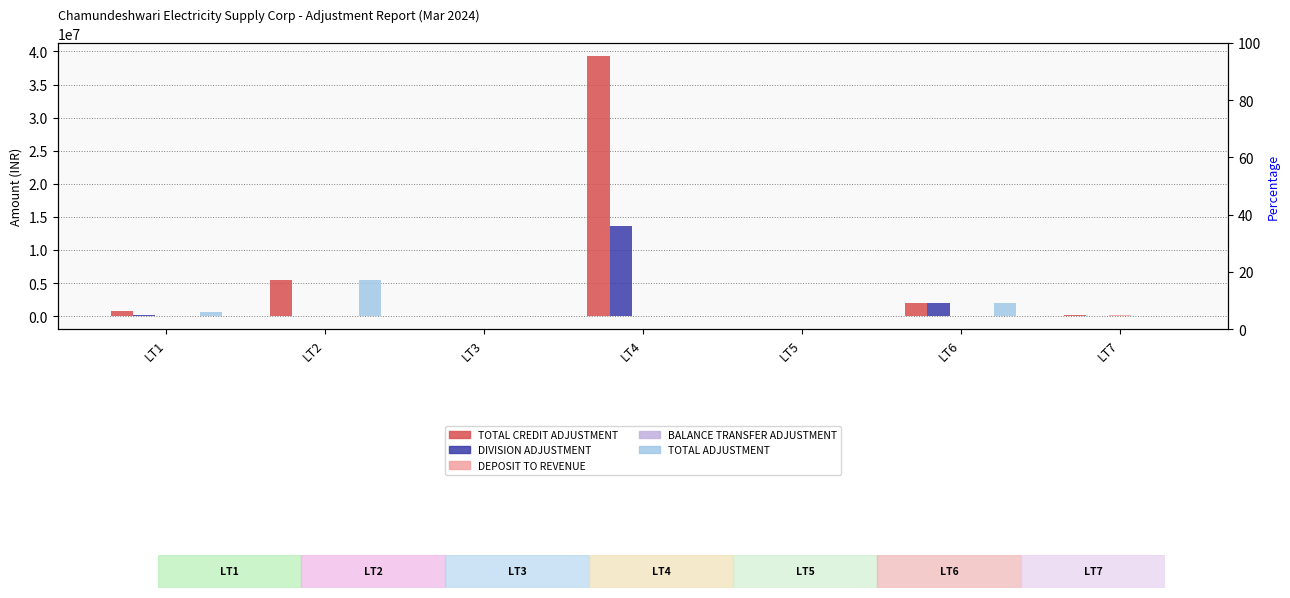

Where is DIVISION ADJUSTMENT nearest to the value 6788515?

LT6